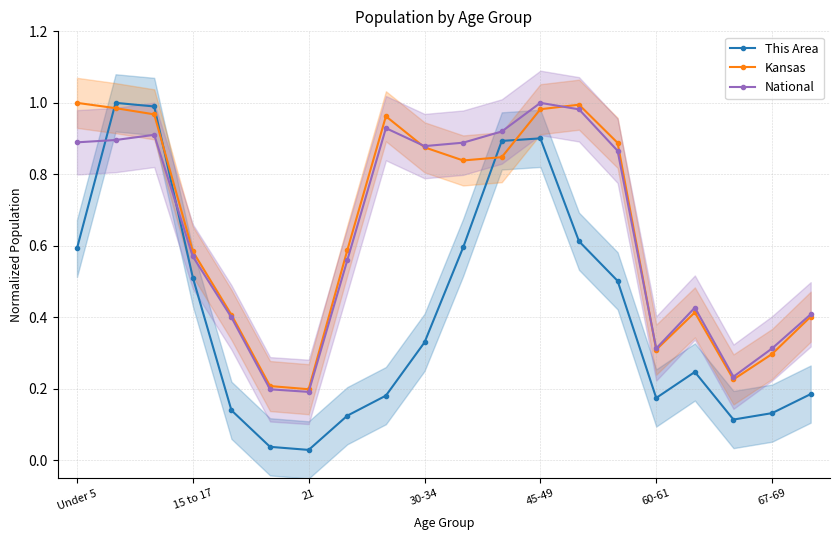

What are all the series names shown in the legend?

This Area, Kansas, National